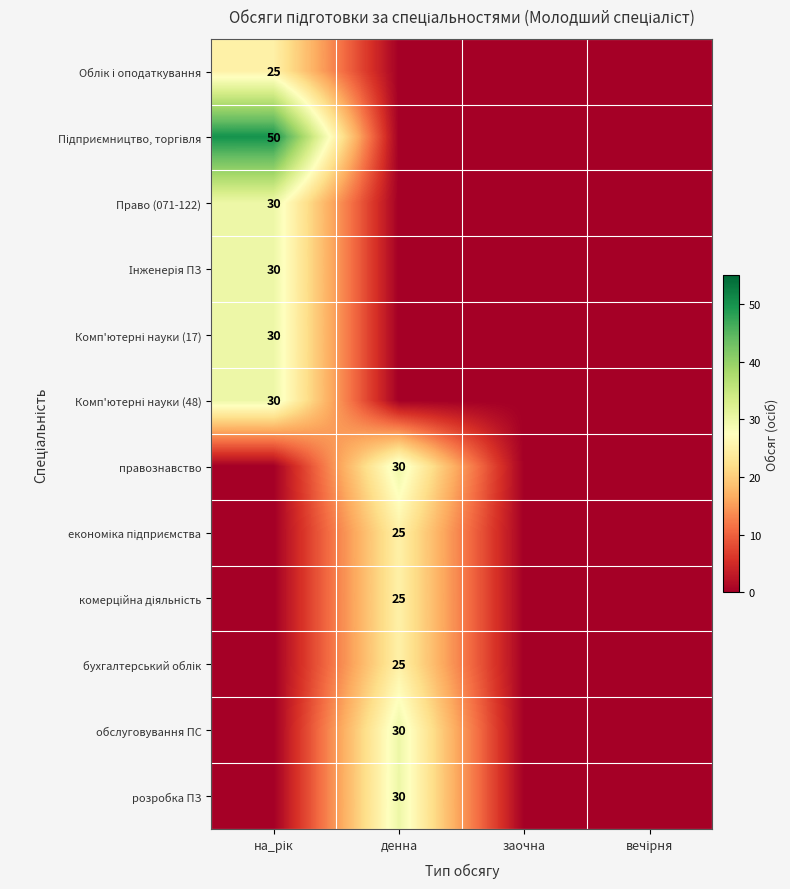

True or false: розробка ПЗ has a value of 30 at денна.

True